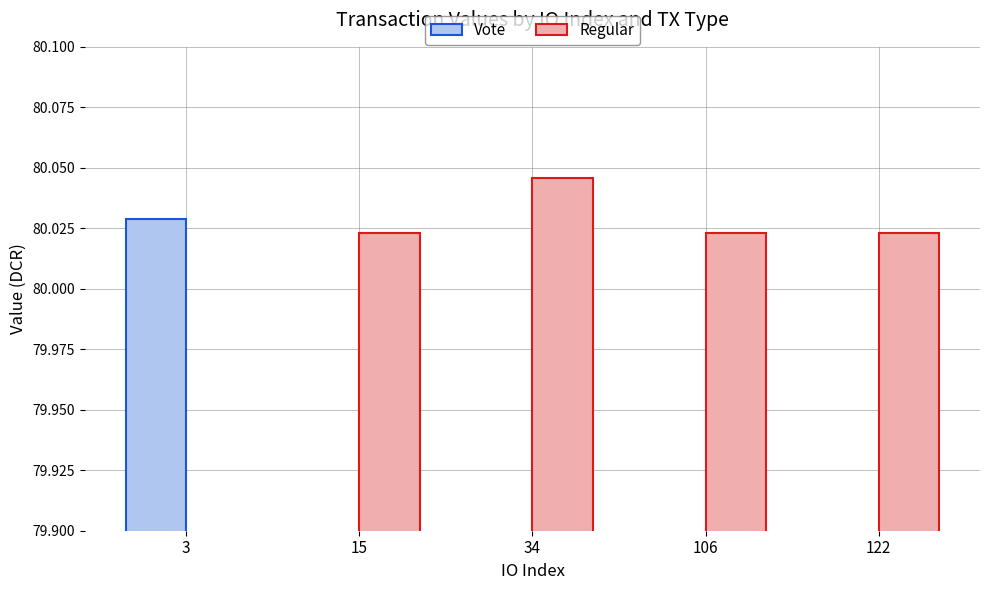

How many bars are there in total?

10